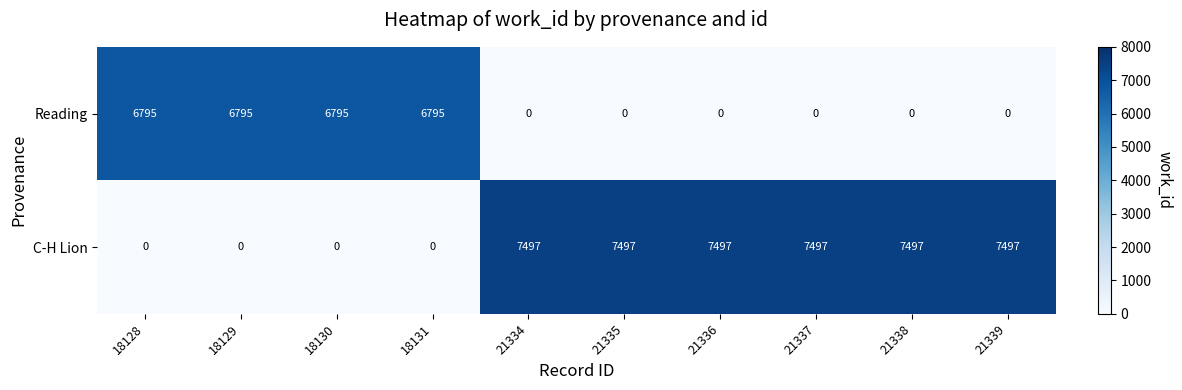

Reading right to left, list all the values displayed in this chart.

Reading: 0	0	0	0	0	0	6795	6795	6795	6795
C-H Lion: 7497	7497	7497	7497	7497	7497	0	0	0	0